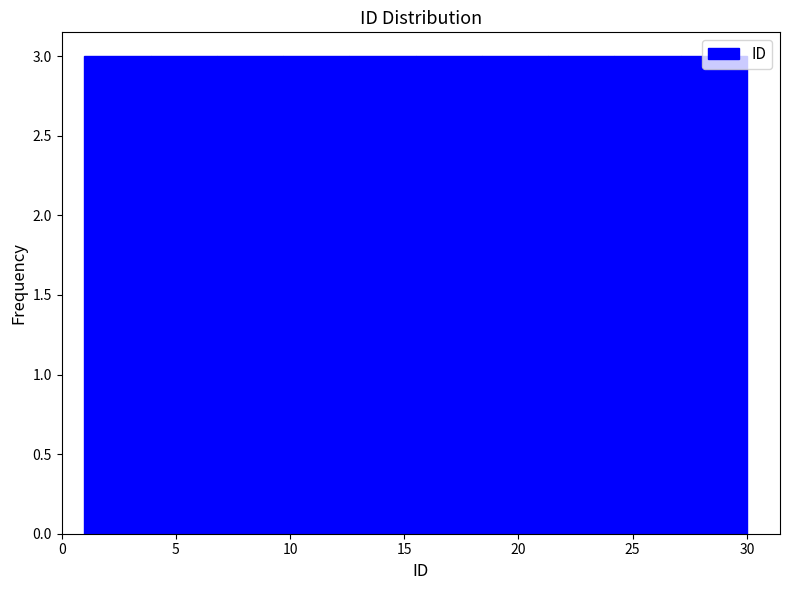

Reading left to right, list every bar in this chart as the range it spans on the x-axis followed by its height. Neither the bar edges nor the heights are printed on the chart, so give them approximately, as read against the axes.

1.0 to 3.9: 3
3.9 to 6.8: 3
6.8 to 9.7: 3
9.7 to 12.6: 3
12.6 to 15.5: 3
15.5 to 18.4: 3
18.4 to 21.3: 3
21.3 to 24.2: 3
24.2 to 27.1: 3
27.1 to 30.0: 3